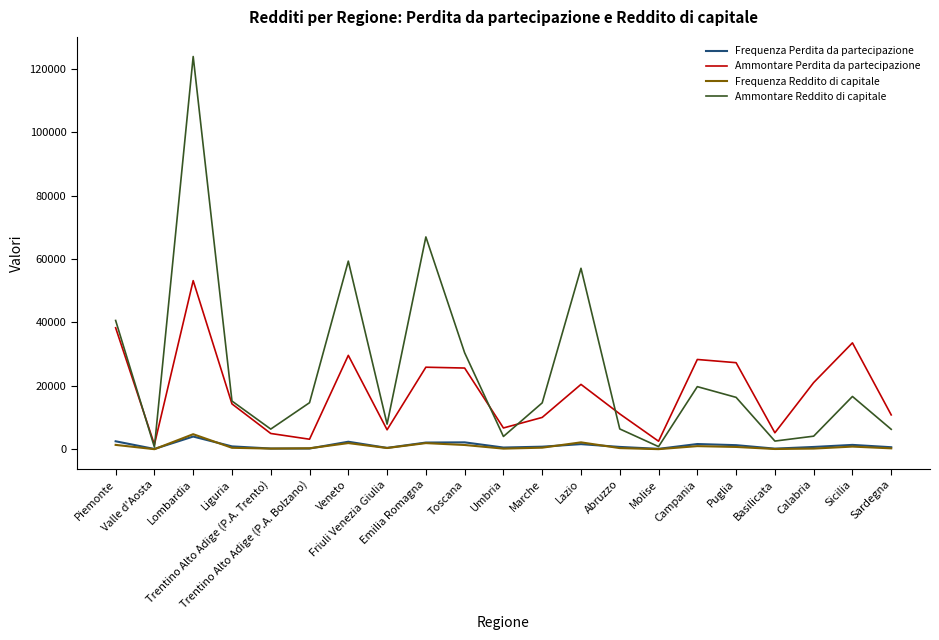

What is the difference between the highest and lowest values at Trentino Alto Adige (P.A. Trento)?

6150